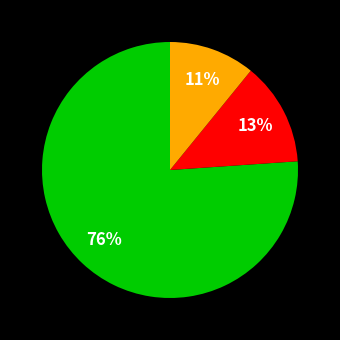

To the nearest percent, what is the difference between the largest and smallest slice percentages?

65%